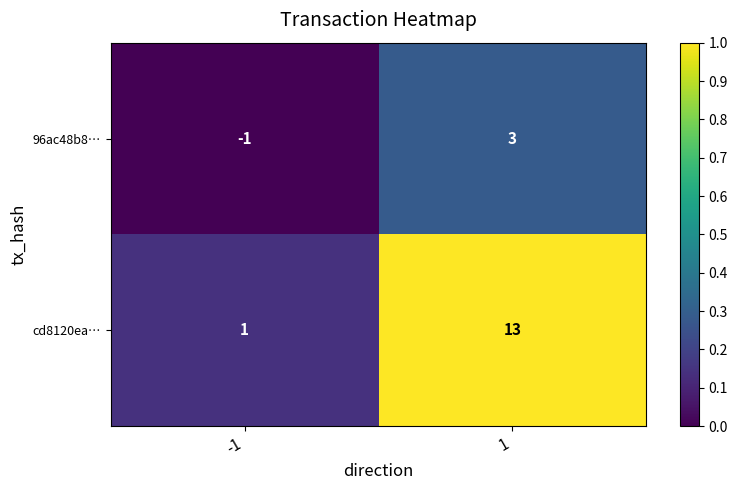

Which series changed the most between -1 and 1?

cd8120ea…